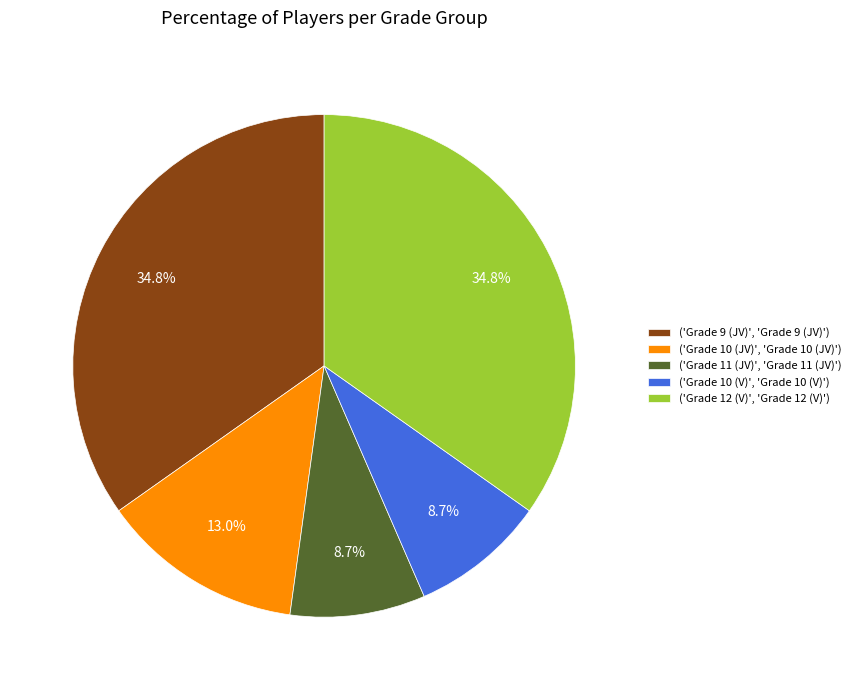

Which has a higher value, ('Grade 10 (JV)', 'Grade 10 (JV)') or ('Grade 9 (JV)', 'Grade 9 (JV)')?

('Grade 9 (JV)', 'Grade 9 (JV)')